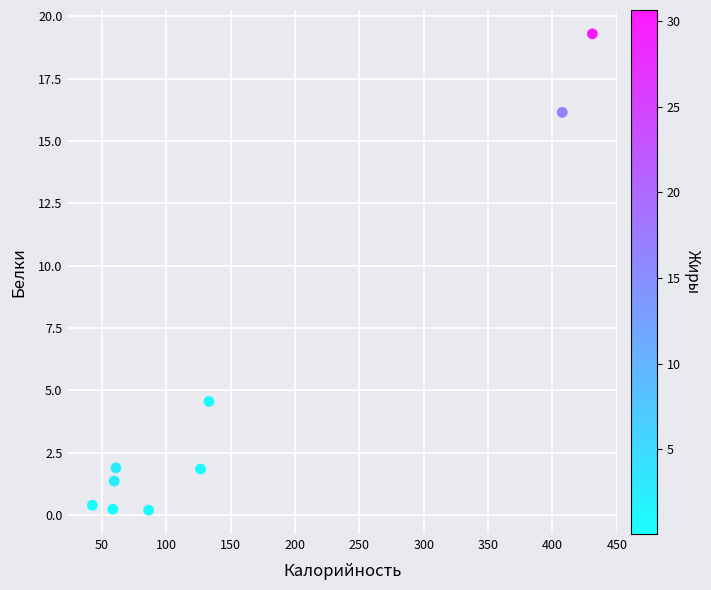

What is the average Y value?

5.1